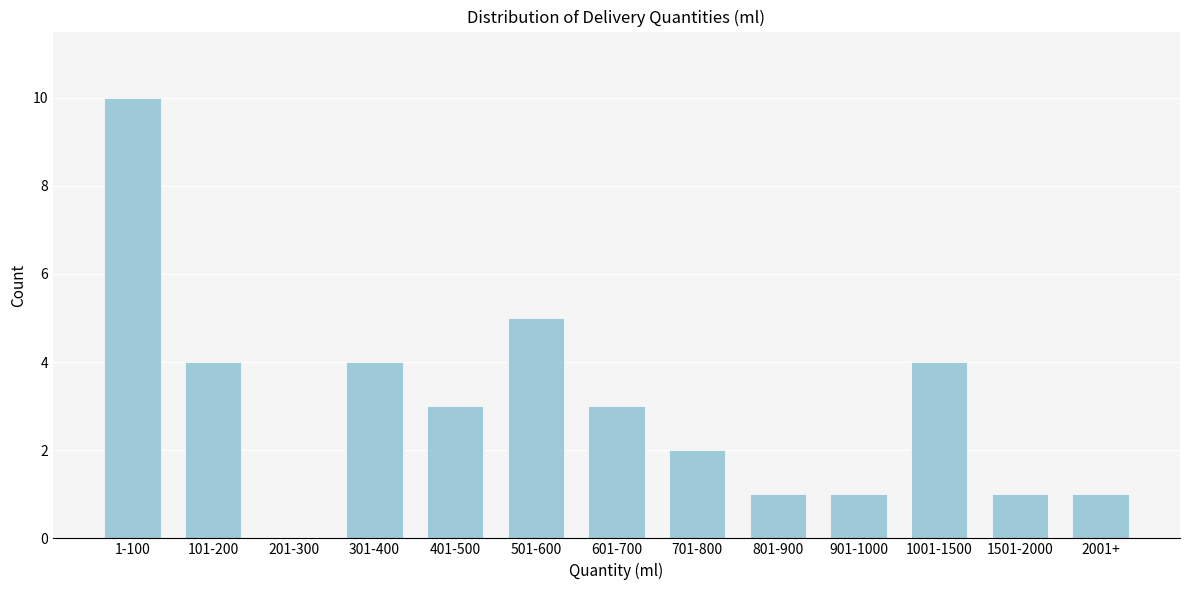

Reading right to left, transcribe all the data shown in this chart.

2001+=1	1501-2000=1	1001-1500=4	901-1000=1	801-900=1	701-800=2	601-700=3	501-600=5	401-500=3	301-400=4	201-300=0	101-200=4	1-100=10